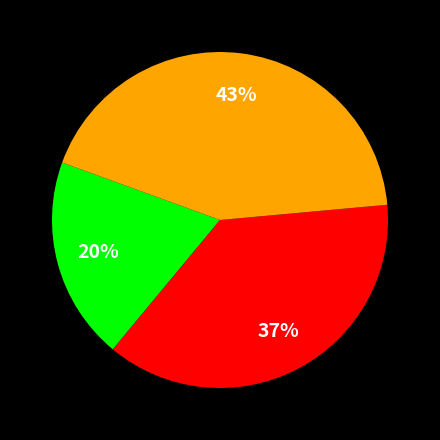

Does any single category account for the majority?

No